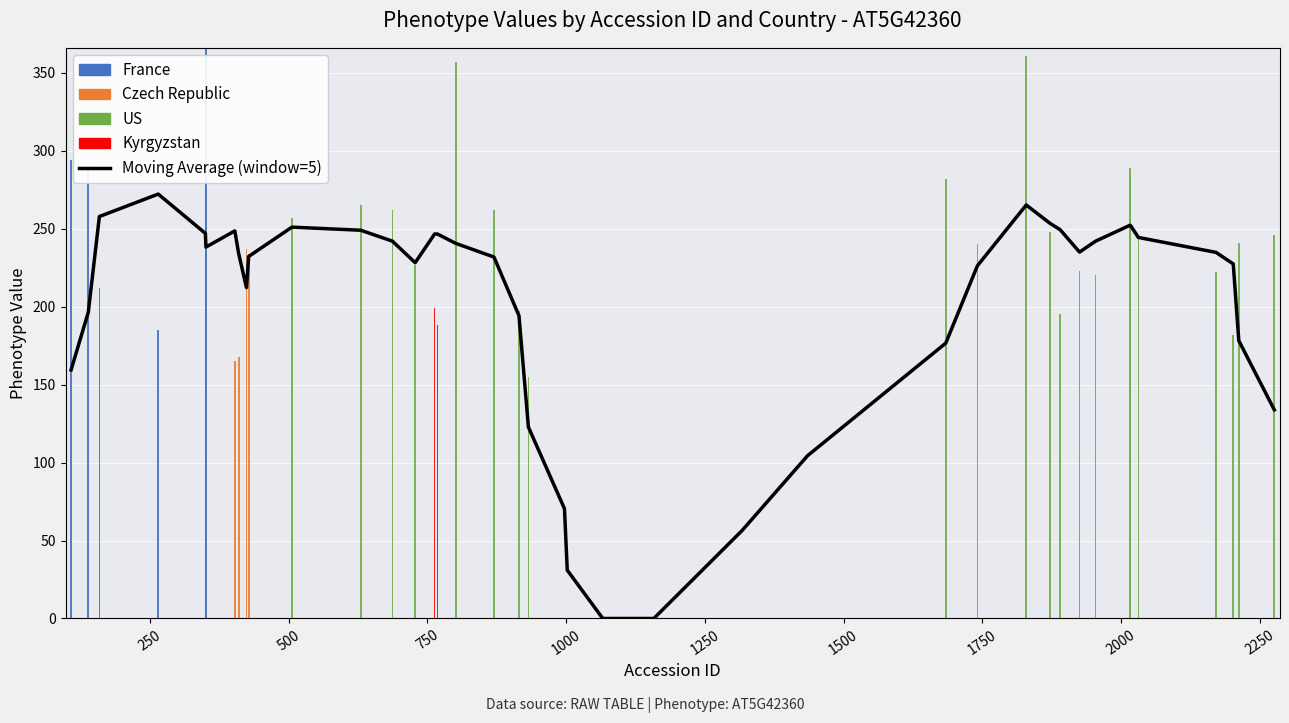

Reading left to right, extract all data points from this chart.

Moving Average (window=5): 159.4	196.4	257.8	272.2	247.0	238.2	248.6	234.0	212.2	232.2	251.0	249.0	242.0	228.2	246.6	246.6	240.6	231.8	194.2	122.8	70.4	31.0	0.0	0.0	56.4	104.4	176.6	226.2	265.2	253.4	249.4	235.0	242.0	252.2	252.0	244.4	234.8	227.4	178.2	133.8
France: 294.0	291.0	212.0	185.0	307.0	366.0	0.0	0.0	0.0	0.0	0.0	0.0	0.0	0.0	0.0	0.0	0.0	0.0	0.0	0.0	0.0	0.0	0.0	0.0	0.0	0.0	0.0	0.0	0.0	0.0	0.0	0.0	0.0	0.0	0.0	0.0	0.0	0.0	0.0	0.0
Czech Republic: 0.0	0.0	0.0	0.0	0.0	0.0	165.0	168.0	237.0	234.0	0.0	0.0	0.0	0.0	0.0	0.0	0.0	0.0	0.0	0.0	0.0	0.0	0.0	0.0	0.0	0.0	0.0	0.0	0.0	0.0	0.0	0.0	0.0	0.0	0.0	0.0	0.0	0.0	0.0	0.0
US: 0.0	0.0	0.0	0.0	0.0	0.0	0.0	0.0	0.0	0.0	257.0	265.0	262.0	227.0	0.0	0.0	357.0	262.0	197.0	155.0	0.0	0.0	0.0	0.0	0.0	0.0	282.0	240.0	361.0	248.0	195.0	223.0	220.0	289.0	283.0	246.0	222.0	182.0	241.0	246.0
Kyrgyzstan: 0.0	0.0	0.0	0.0	0.0	0.0	0.0	0.0	0.0	0.0	0.0	0.0	0.0	0.0	199.0	188.0	0.0	0.0	0.0	0.0	0.0	0.0	0.0	0.0	0.0	0.0	0.0	0.0	0.0	0.0	0.0	0.0	0.0	0.0	0.0	0.0	0.0	0.0	0.0	0.0